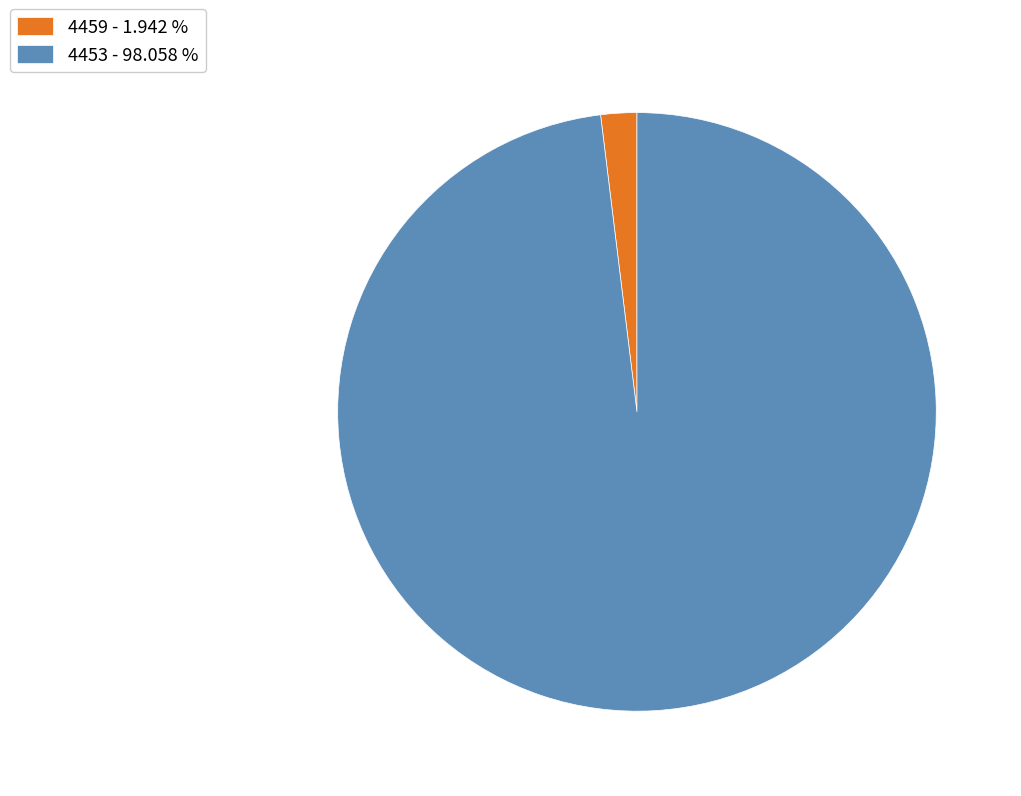

Does 4459 - 1.942 % represent more than half of the total?

No